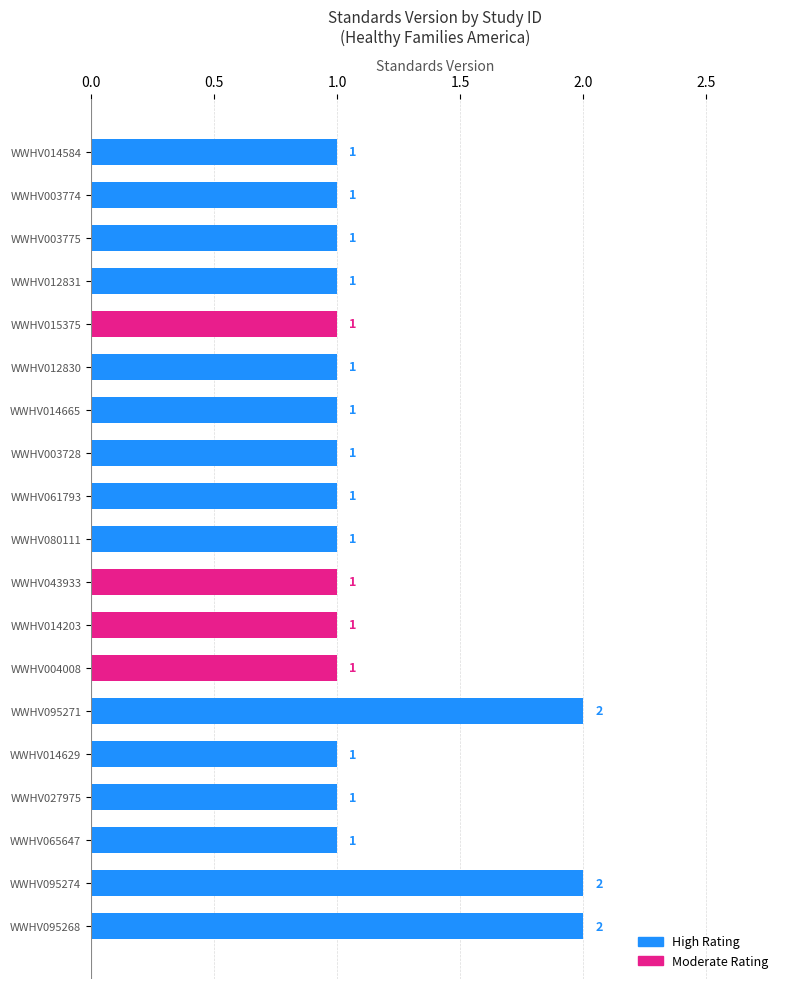

What position from the top is WWHV065647?

17